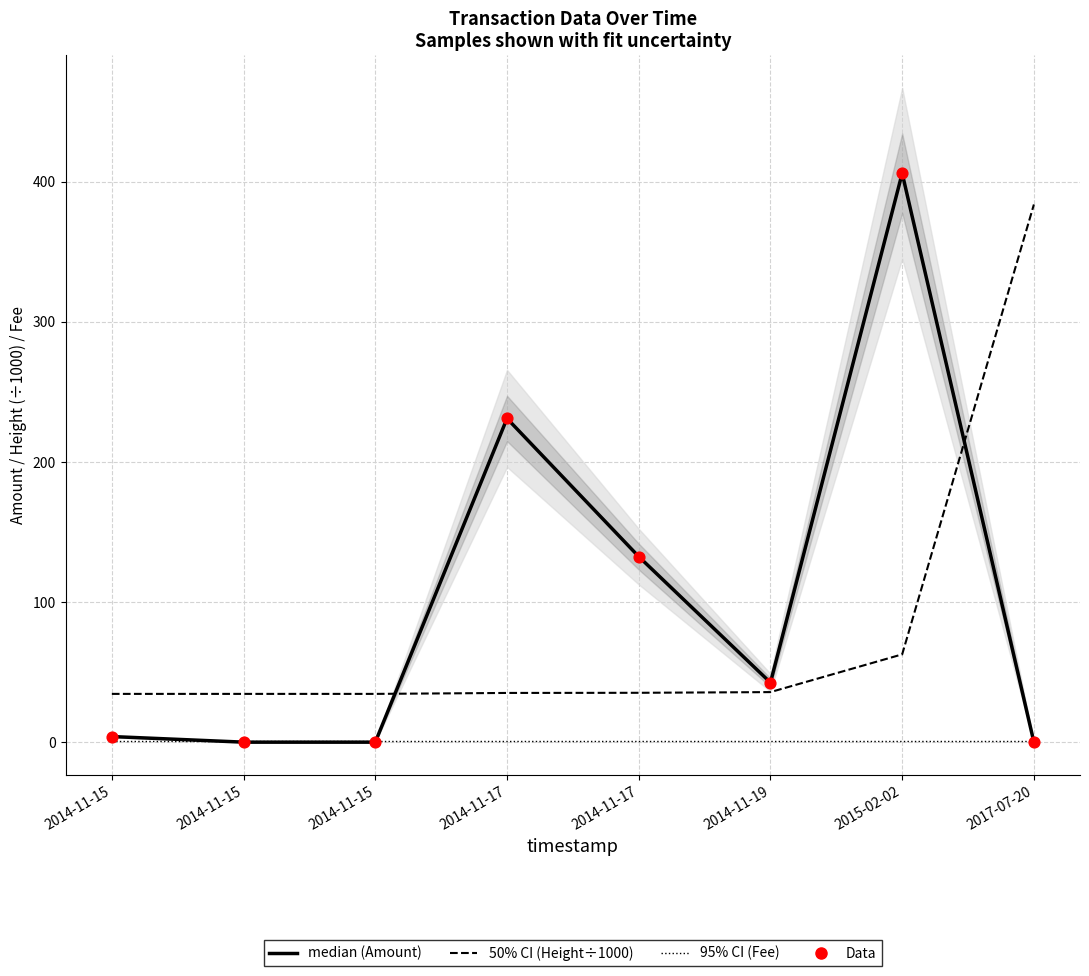

Which series reaches the minimum Y coordinate?

Amount